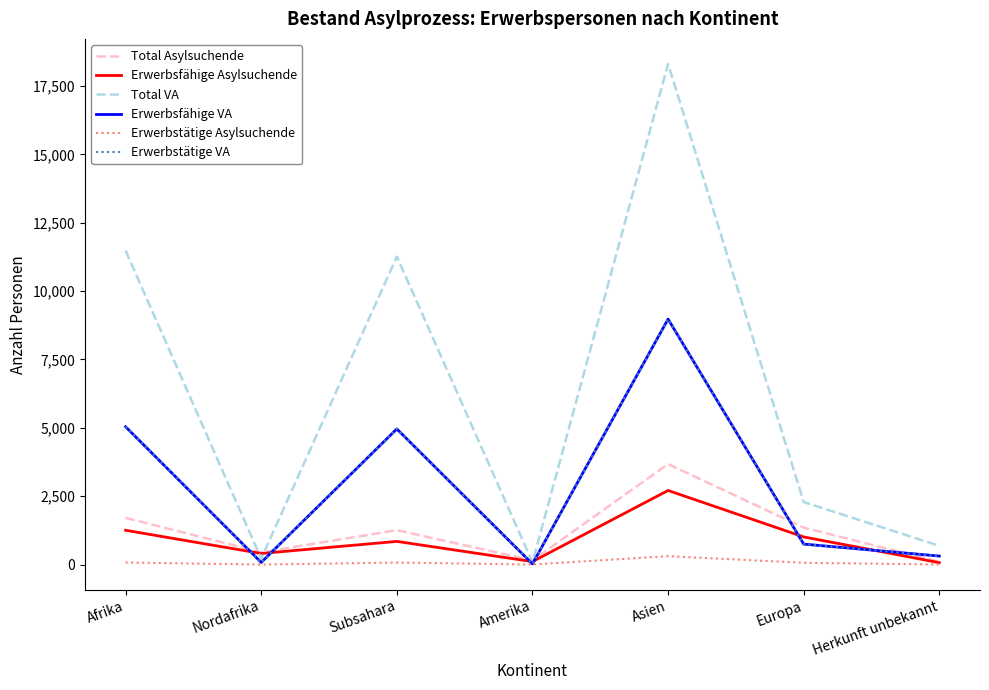

What is the label of the 3rd point from the right?

Asien